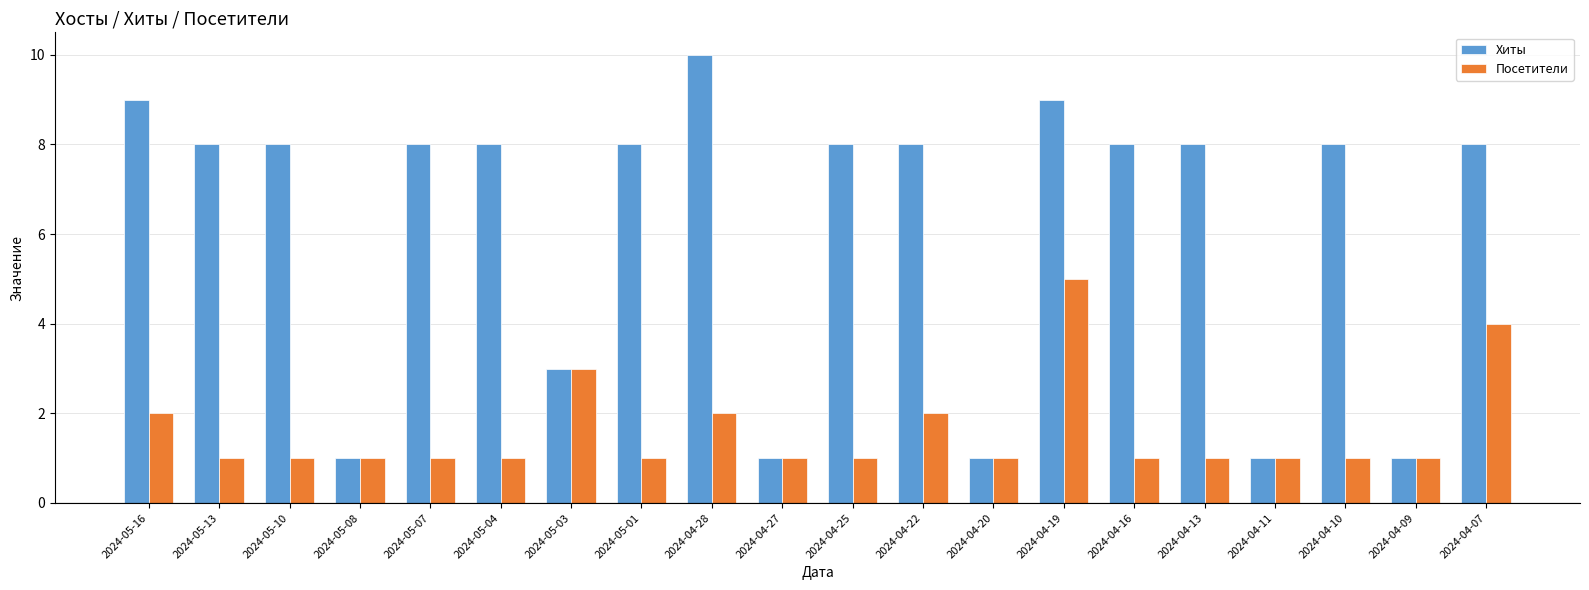

What is the value of the Посетители bar at the 13th from the left?

1